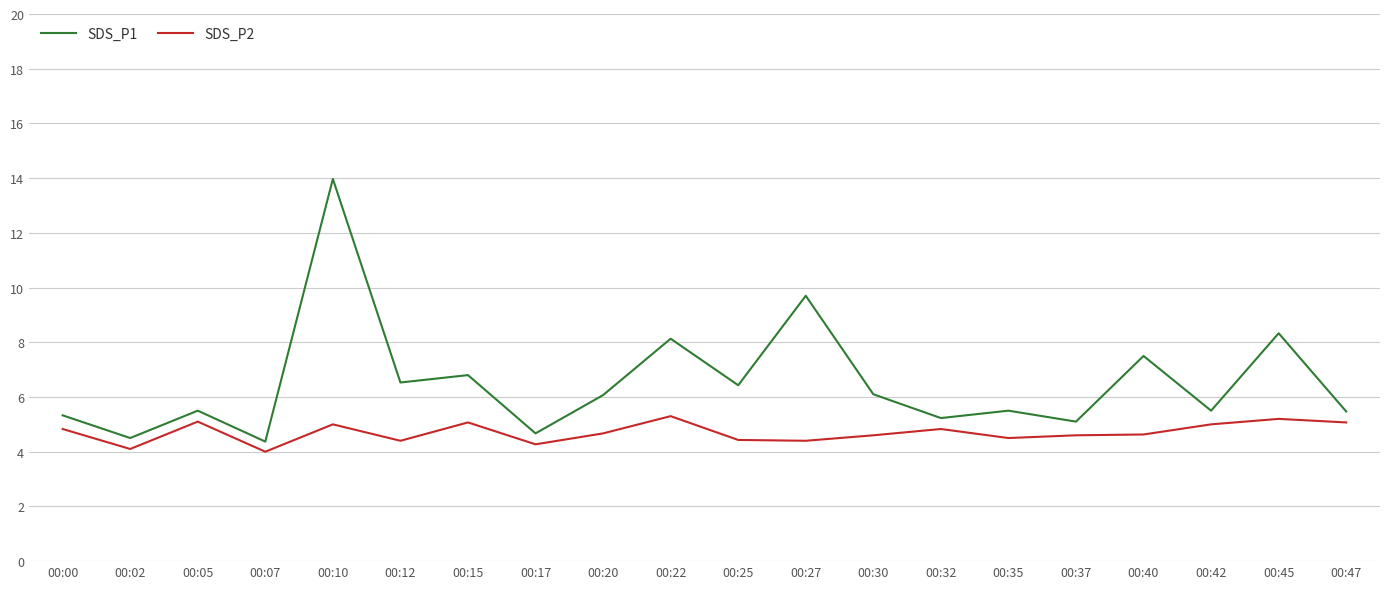

What is the difference between the maximum and minimum values in the SDS_P2 series?

1.3